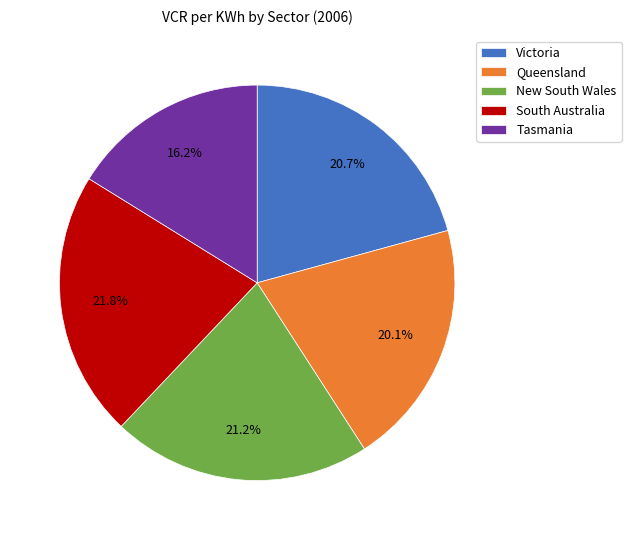

Does South Australia account for over 50% of the chart?

No